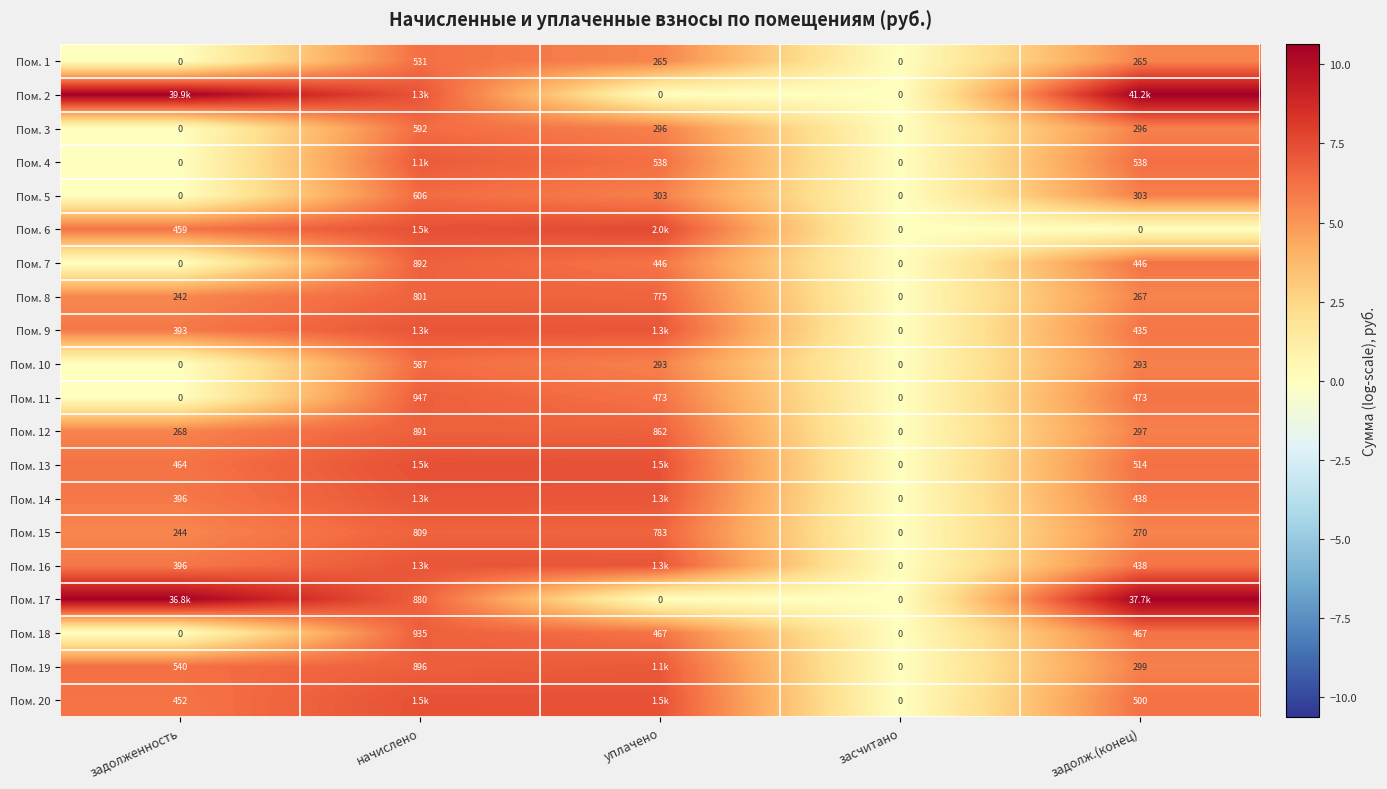

At which label does Пом. 15 reach its peak?

начислено